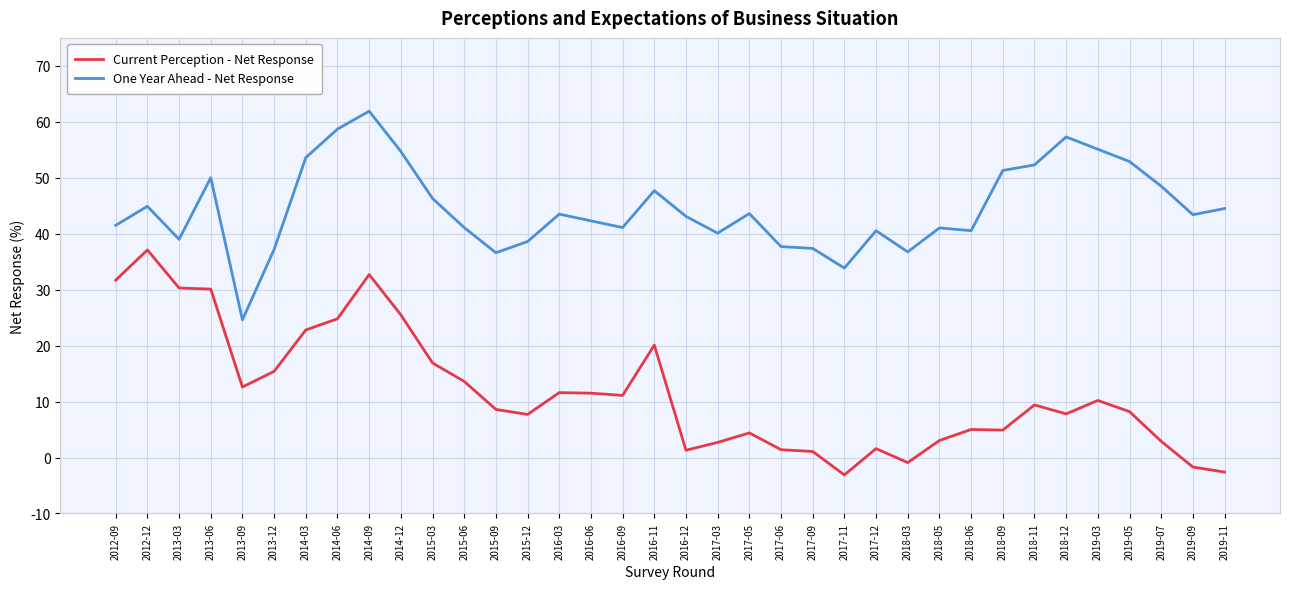

What position from the right is 2015-06?

25